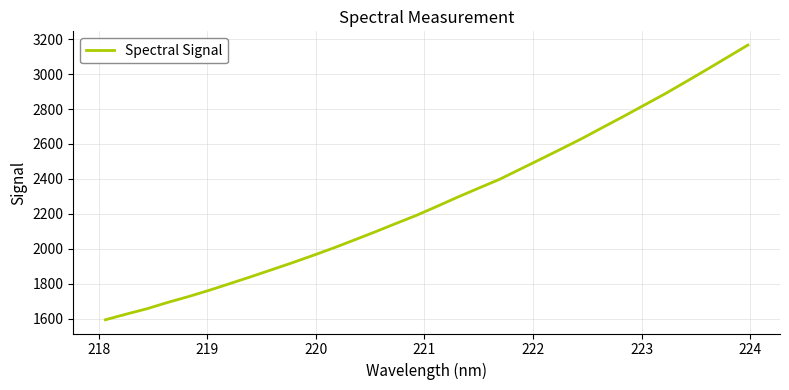

Count the number of data series in this chart.

1